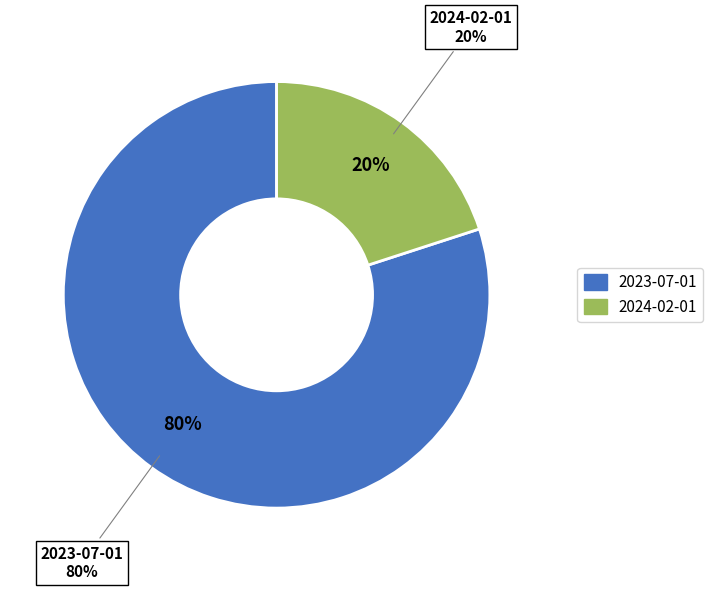

Which has a higher value, 2023-07-01 or 2024-02-01?

2023-07-01